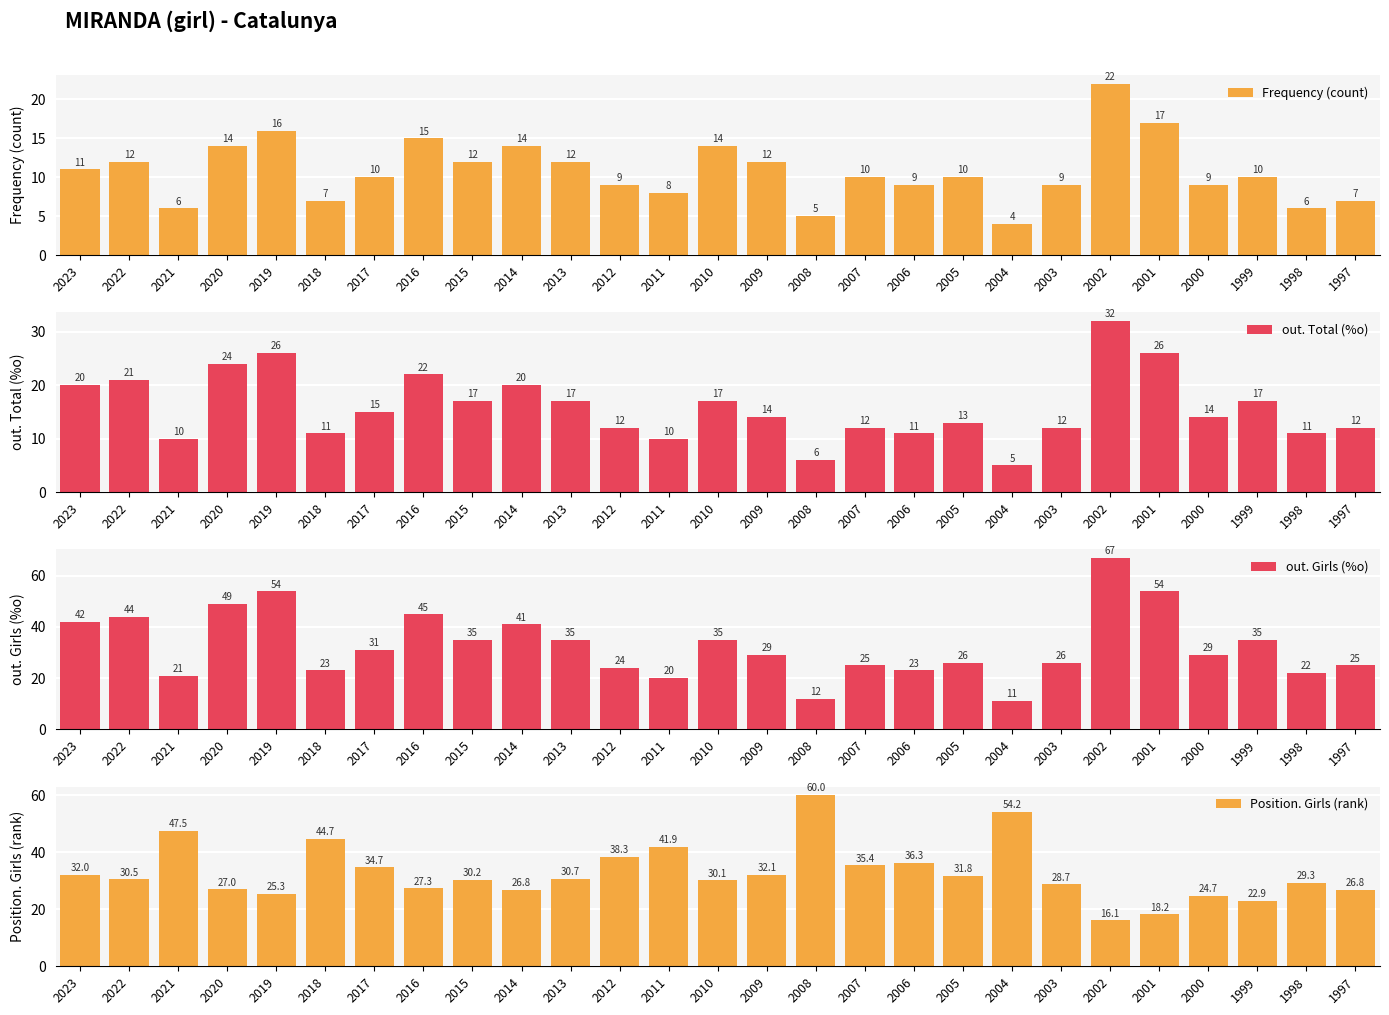

At which category does the chart reach its peak across all series?

2002